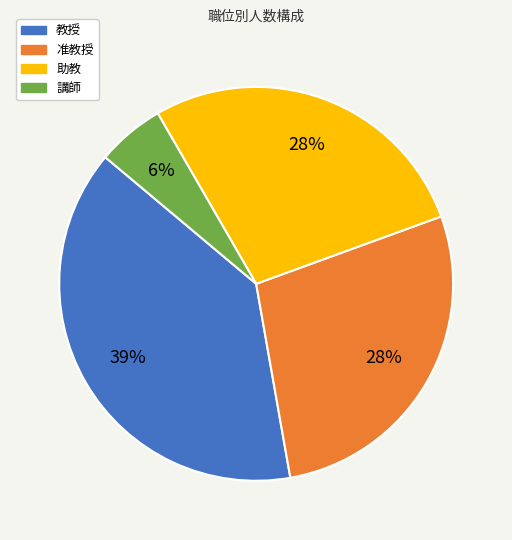

Which has a higher value, 講師 or 准教授?

准教授